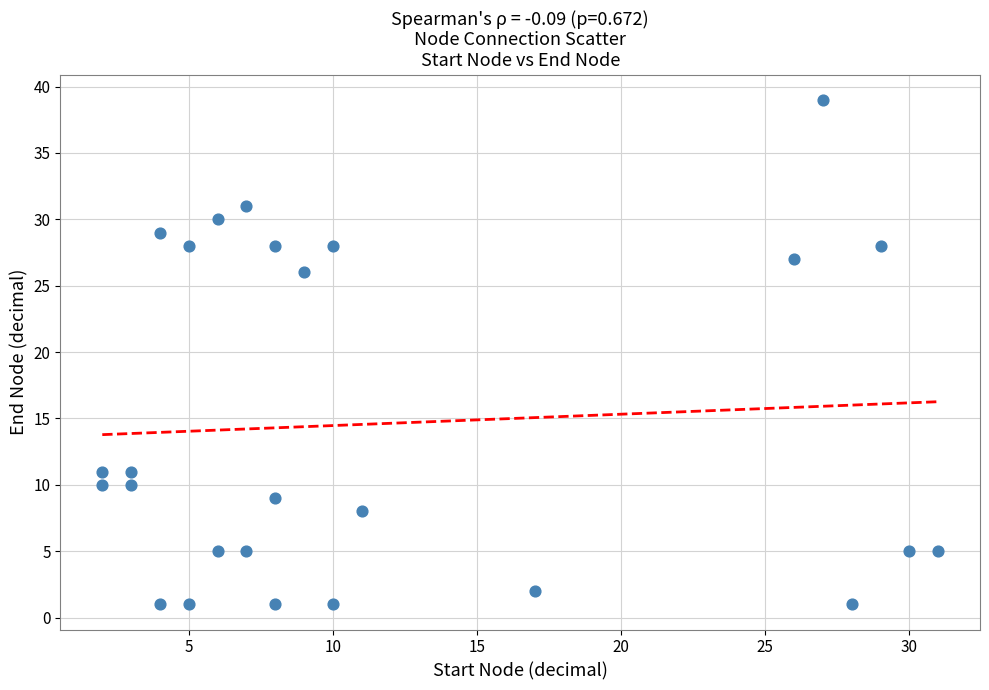

What Y value in the scatter plot is closest to 20?

26